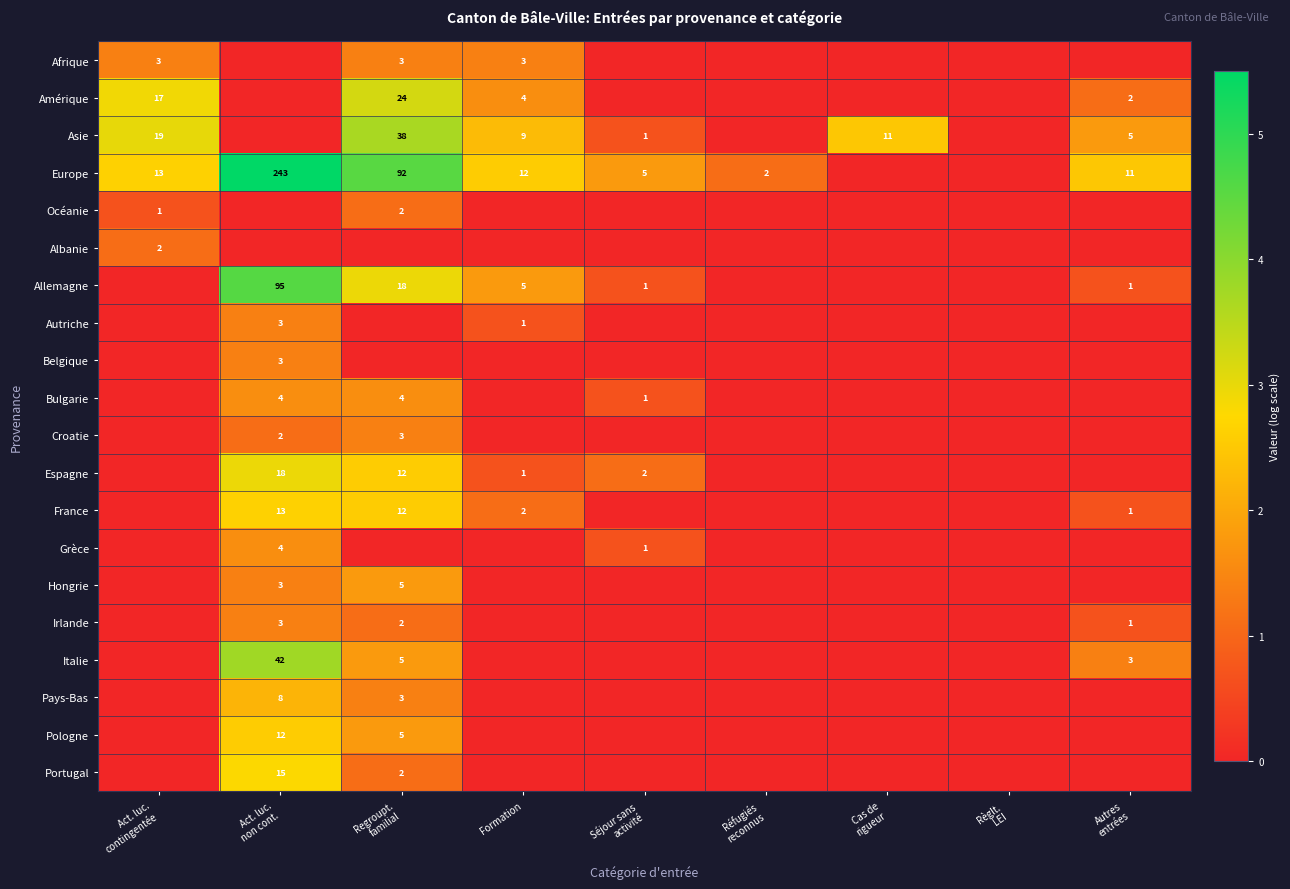

Which series has the widest spread of values?

Europe